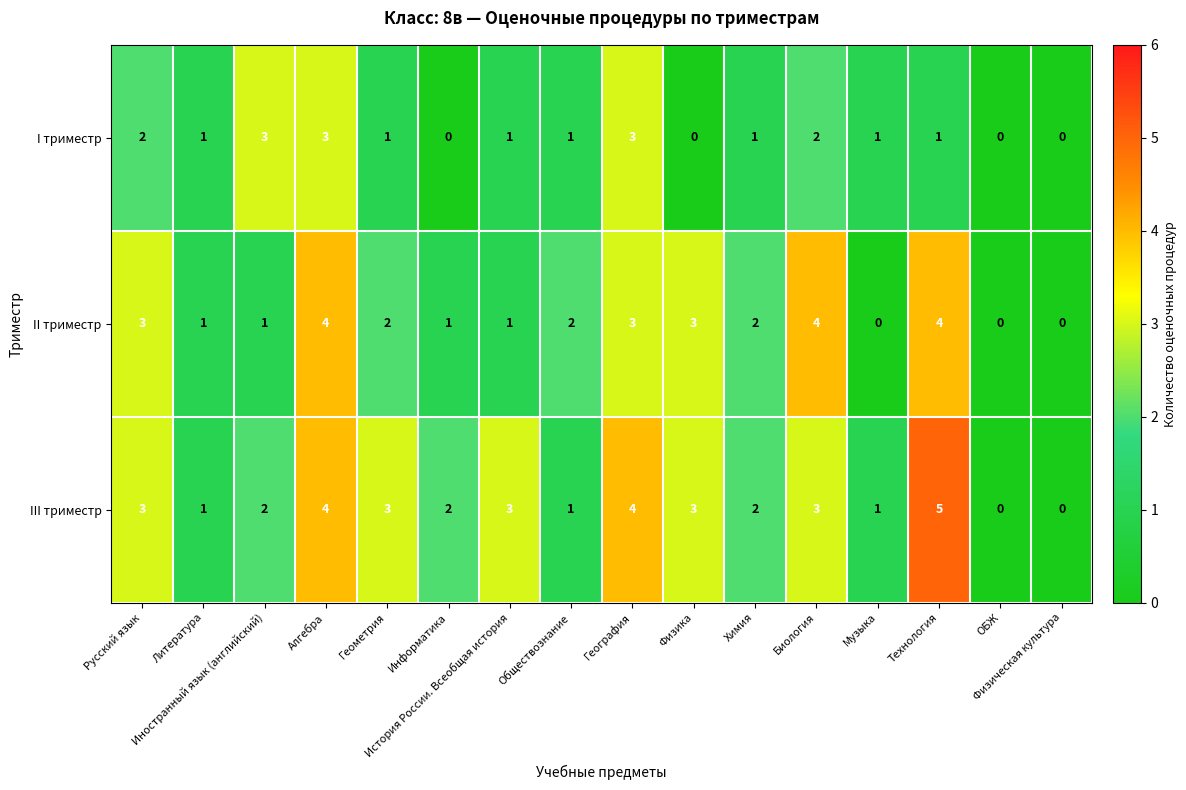

What is the maximum value for II триместр?

4